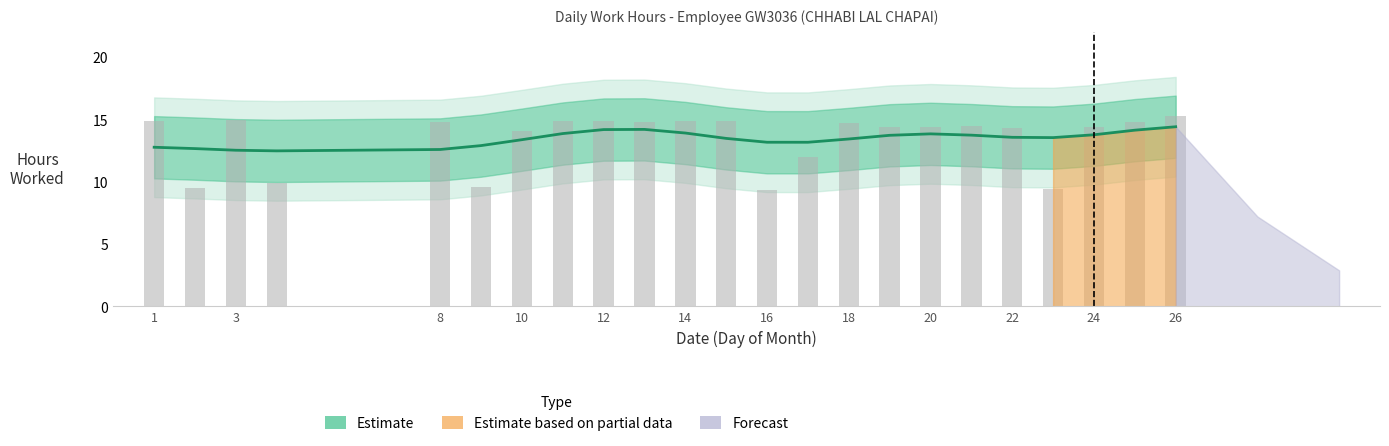

How many values are below 14?

6